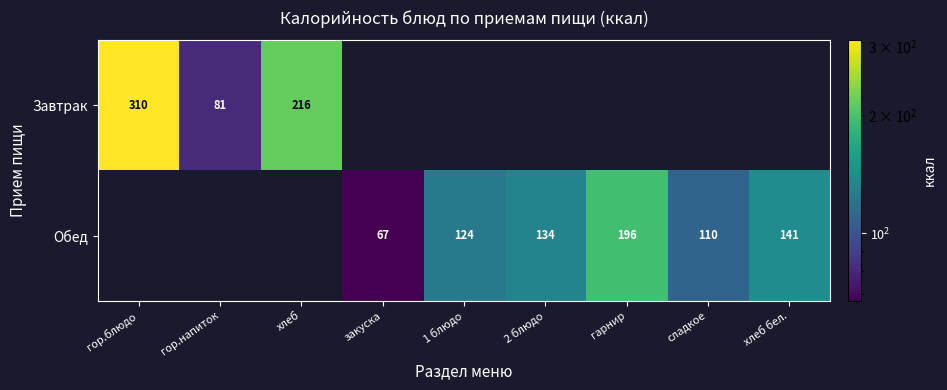

The Обед series shows 133.6 at 2 блюдо. True or false?

True